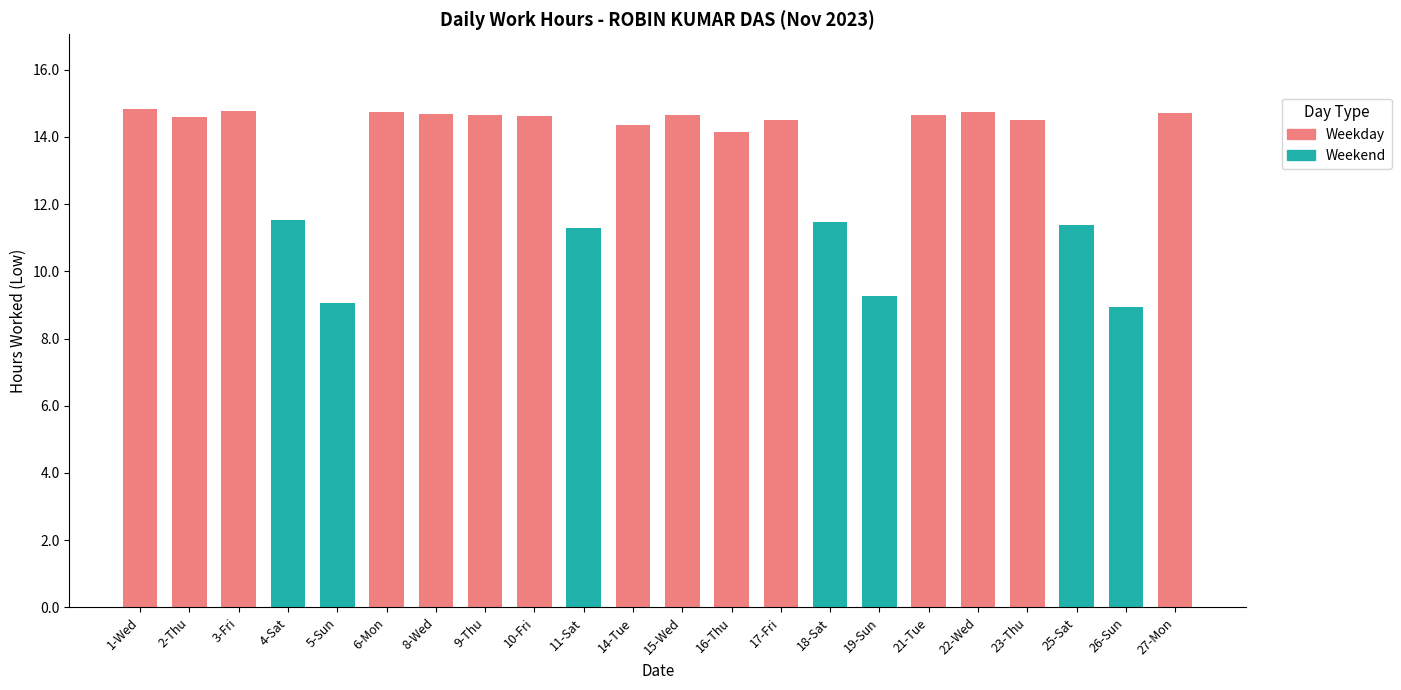

Rank the categories by value from highest to lowest.

1-Wed, 3-Fri, 6-Mon, 22-Wed, 27-Mon, 8-Wed, 21-Tue, 15-Wed, 9-Thu, 10-Fri, 2-Thu, 17-Fri, 23-Thu, 14-Tue, 16-Thu, 4-Sat, 18-Sat, 25-Sat, 11-Sat, 19-Sun, 5-Sun, 26-Sun